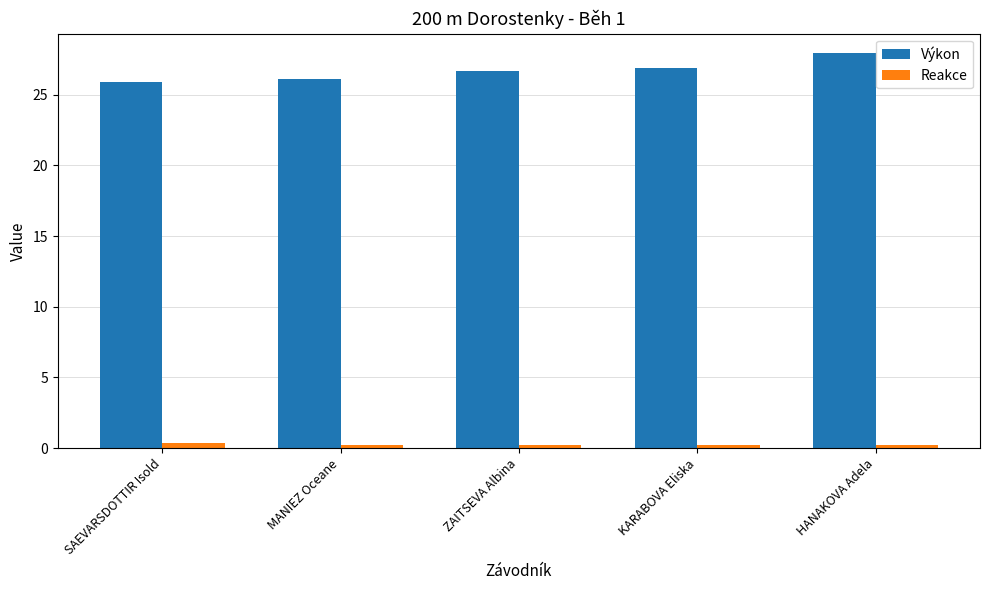

Which label corresponds to the largest value in the chart?

HANAKOVA Adela